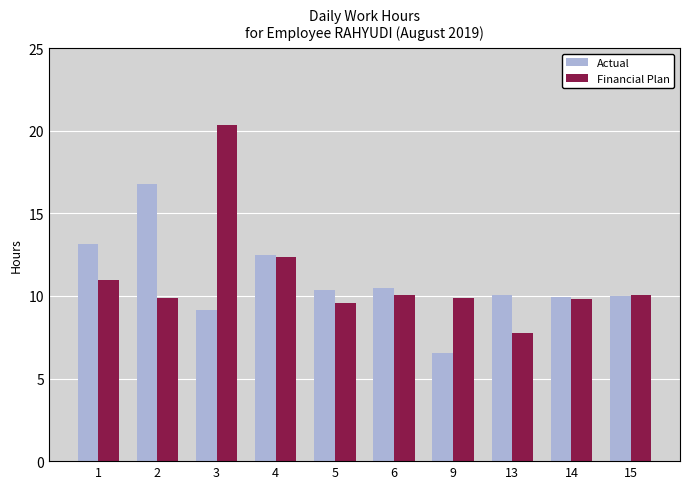

What is the value of the Actual bar at the 5th from the left?

10.3